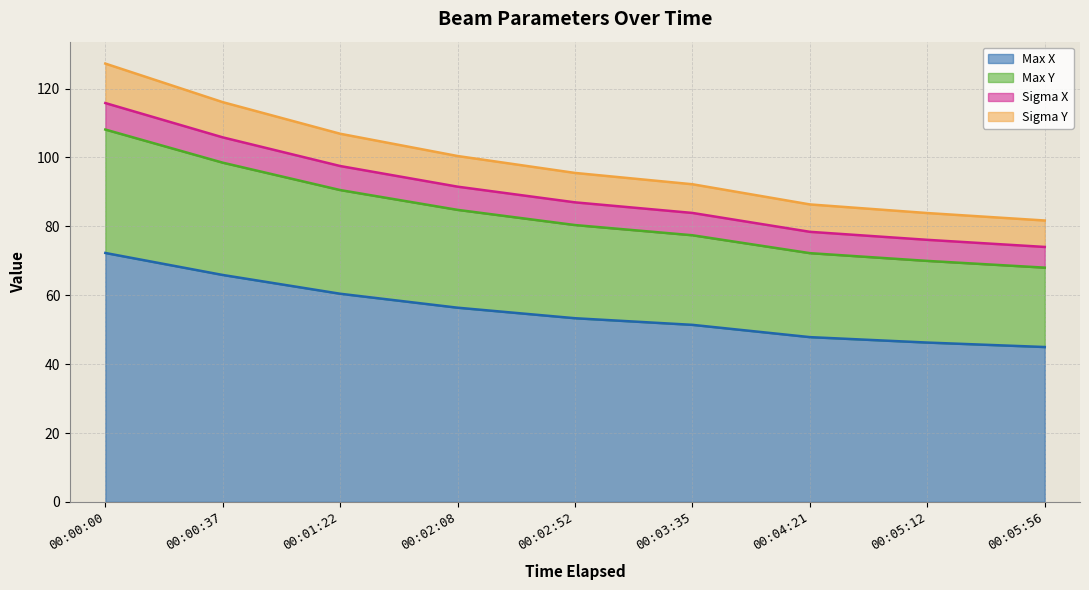

At which label does Sigma Y first exceed 80?

00:00:00